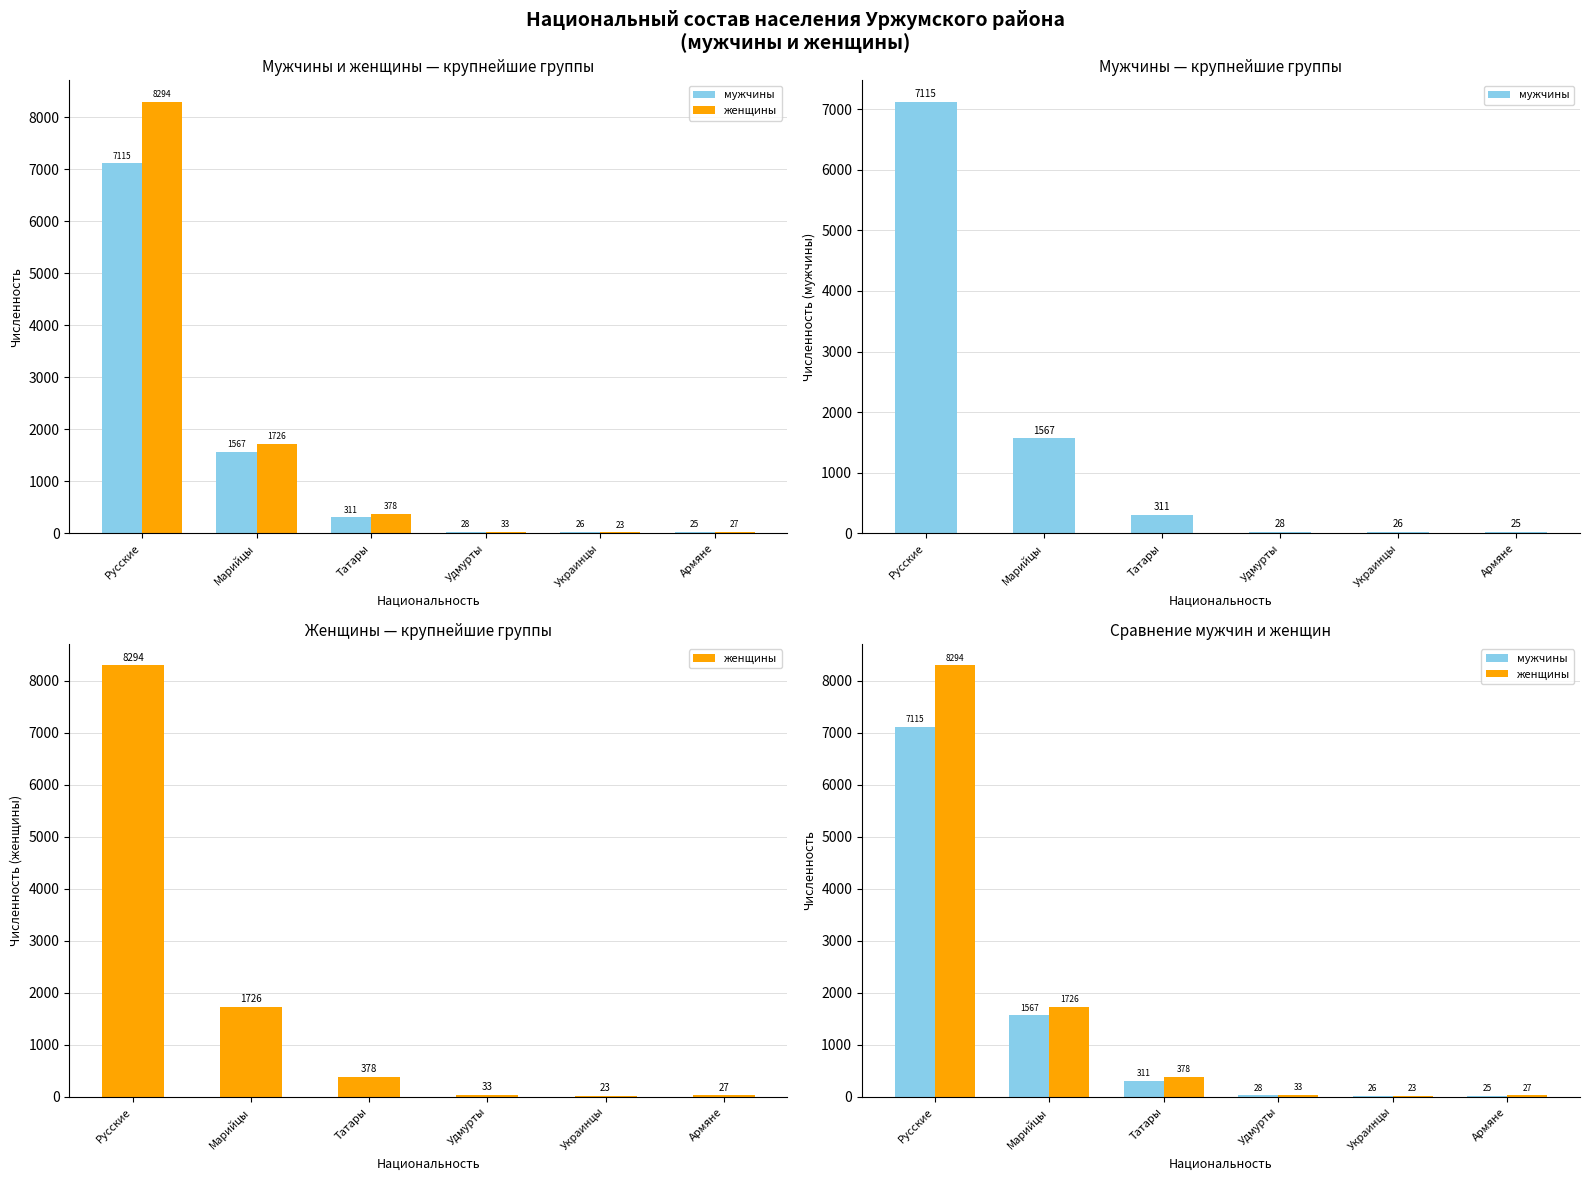

Reading right to left, transcribe all the data shown in this chart.

мужчины: Армяне=25	Украинцы=26	Удмурты=28	Татары=311	Марийцы=1567	Русские=7115
женщины: Армяне=27	Украинцы=23	Удмурты=33	Татары=378	Марийцы=1726	Русские=8294